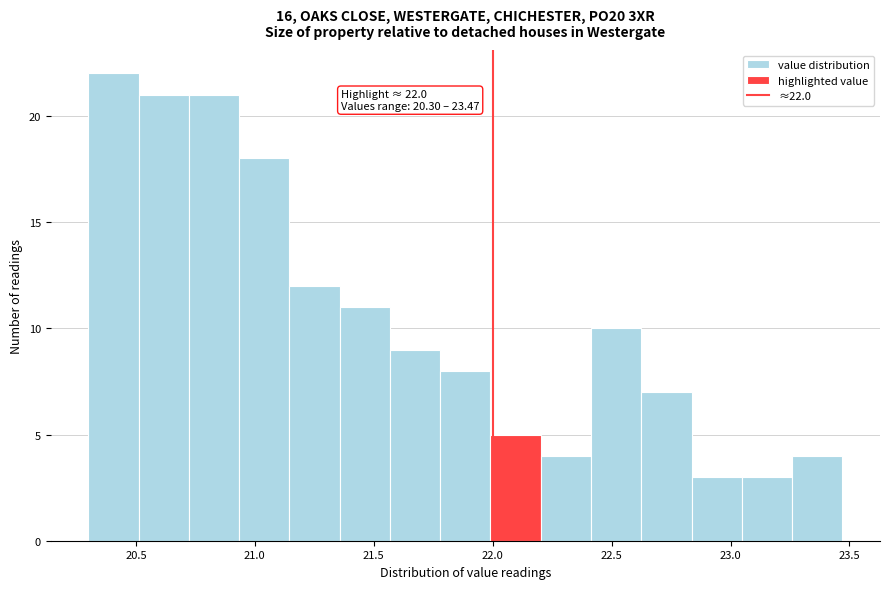

Over which range of the x-axis is the bar tallest?

20.30 to 20.50